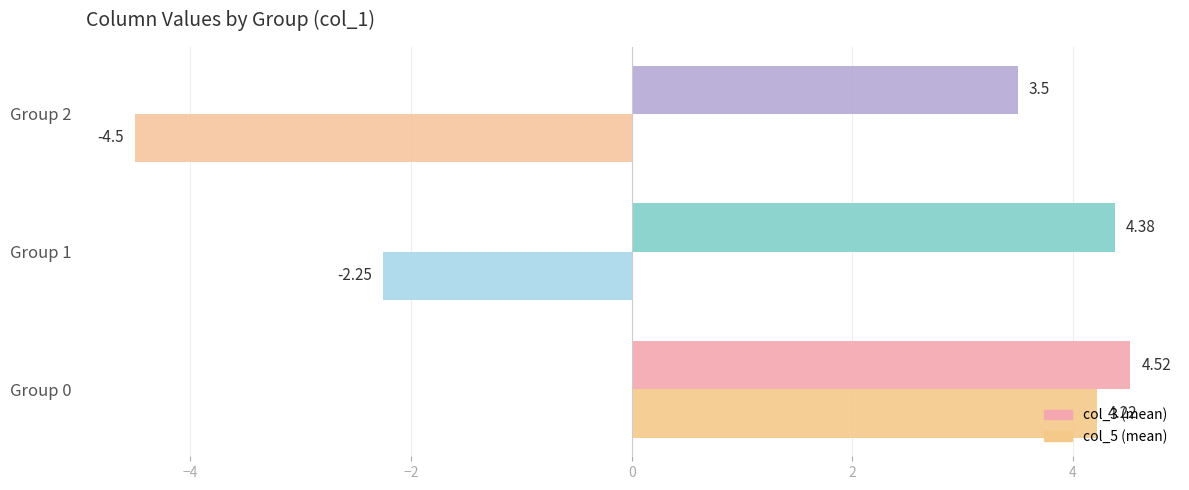

How many data points does each series have?

3